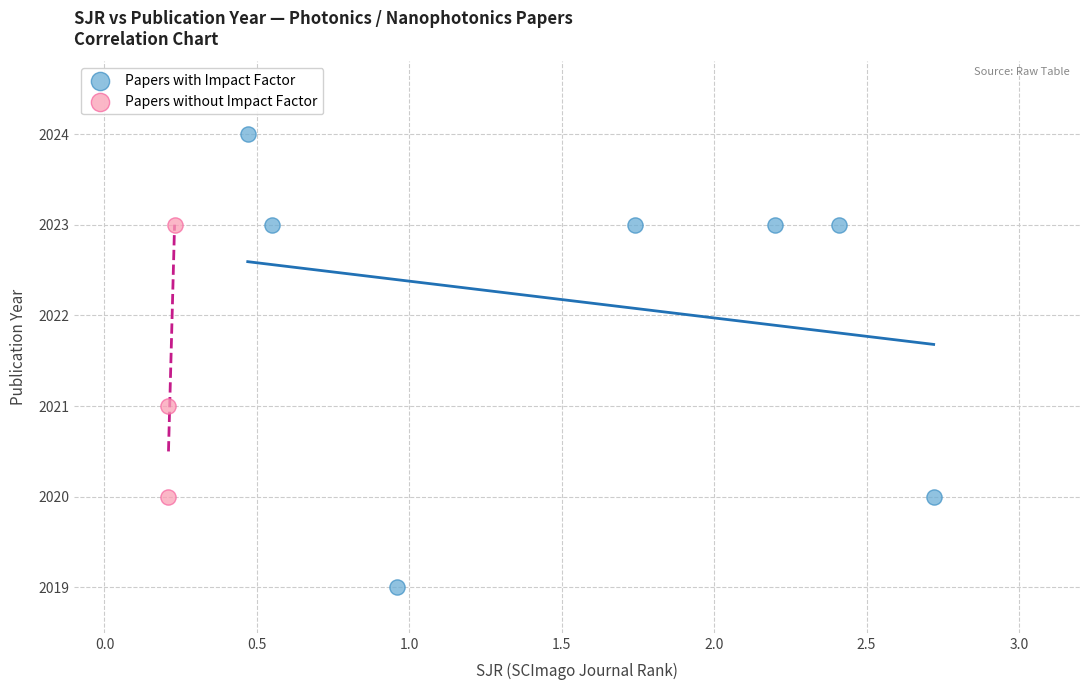

Which series has the widest spread of Y values?

Papers with Impact Factor